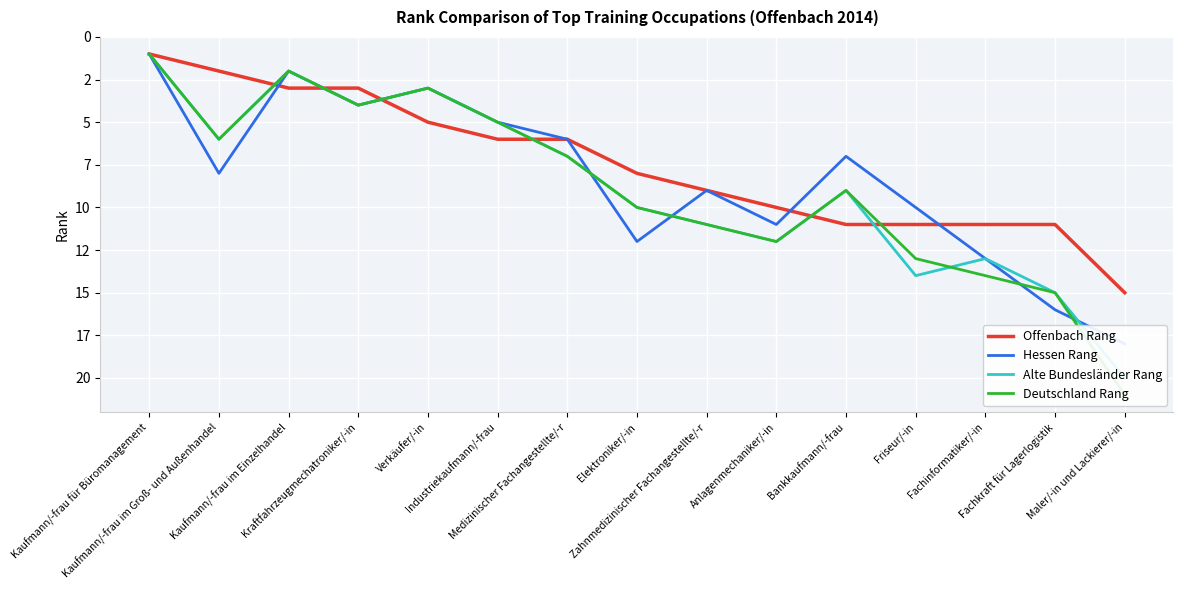

Which label corresponds to the smallest value in the chart?

Kaufmann/-frau für Büromanagement